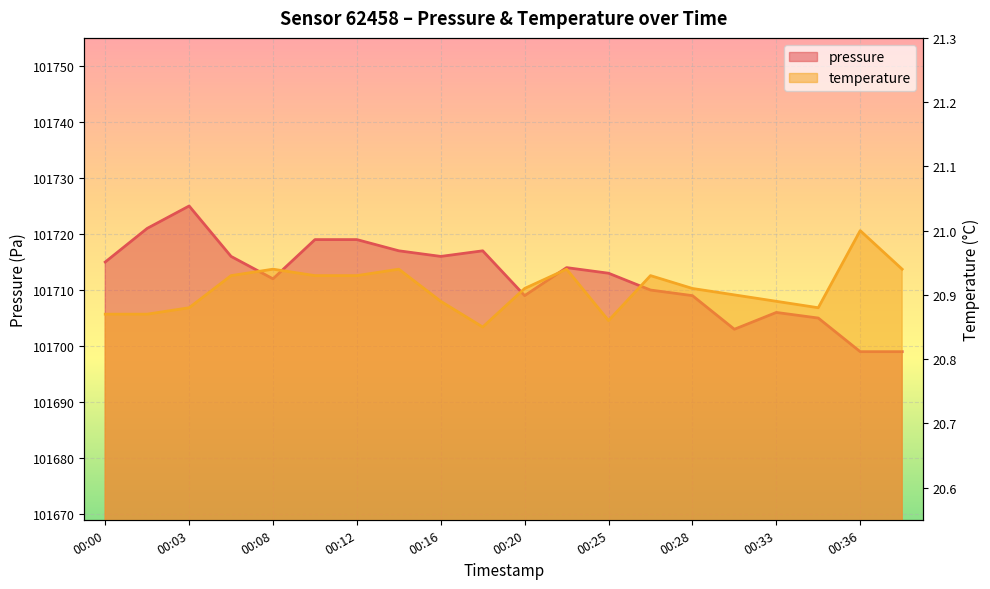

What is the lowest value of the pressure series?

101699.0